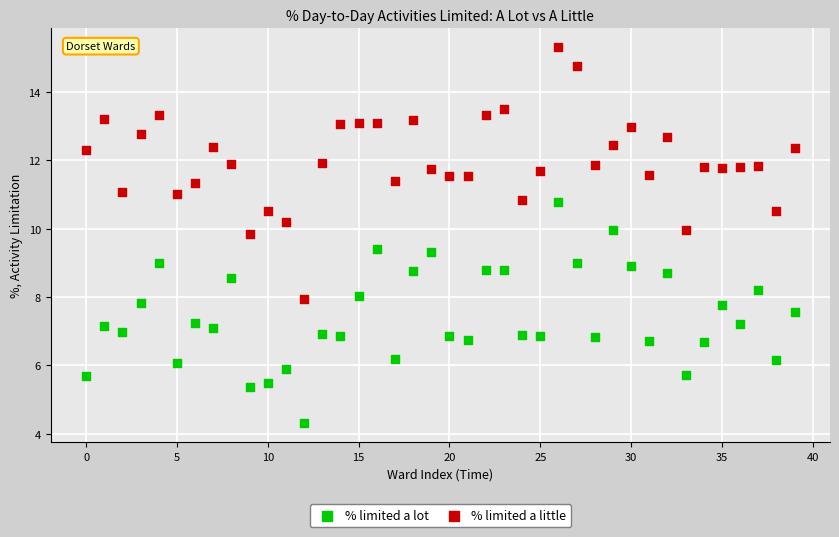

Which series has the widest spread of Y values?

% limited a little